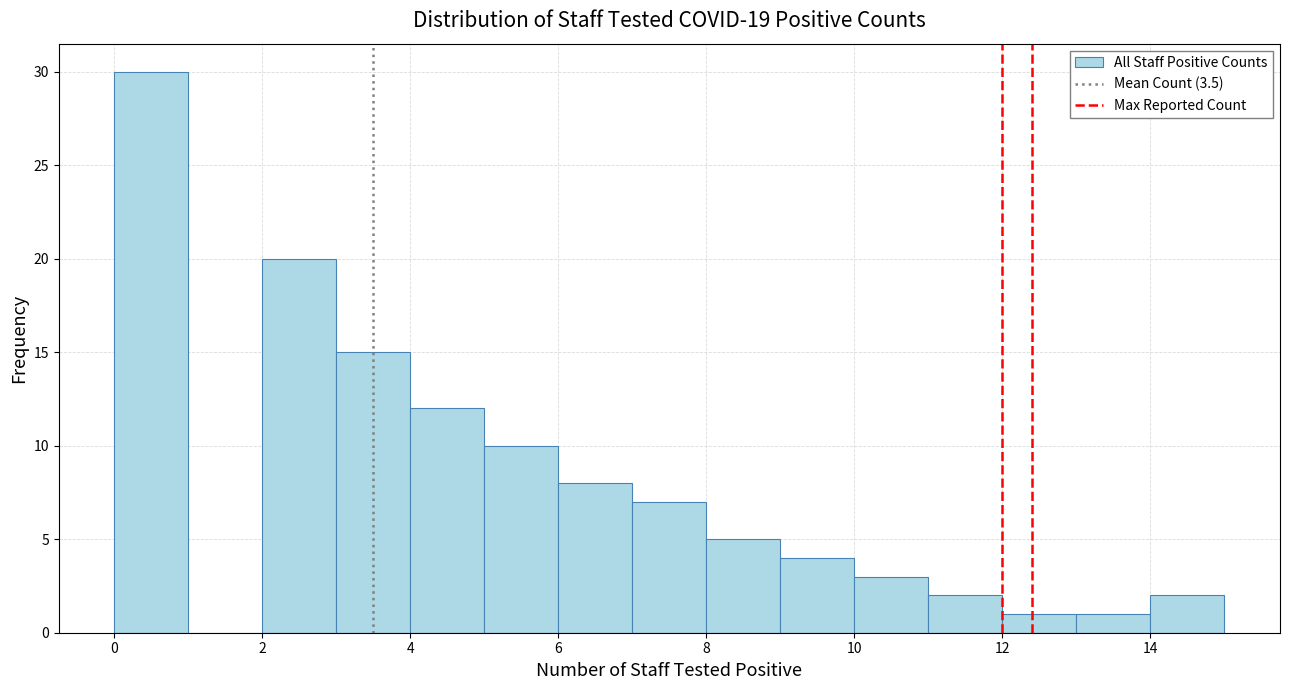

What is the height of the bar covering 8 to 9 on the x-axis? The values are not printed on the chart, so give them approximately, as read against the axis.

5